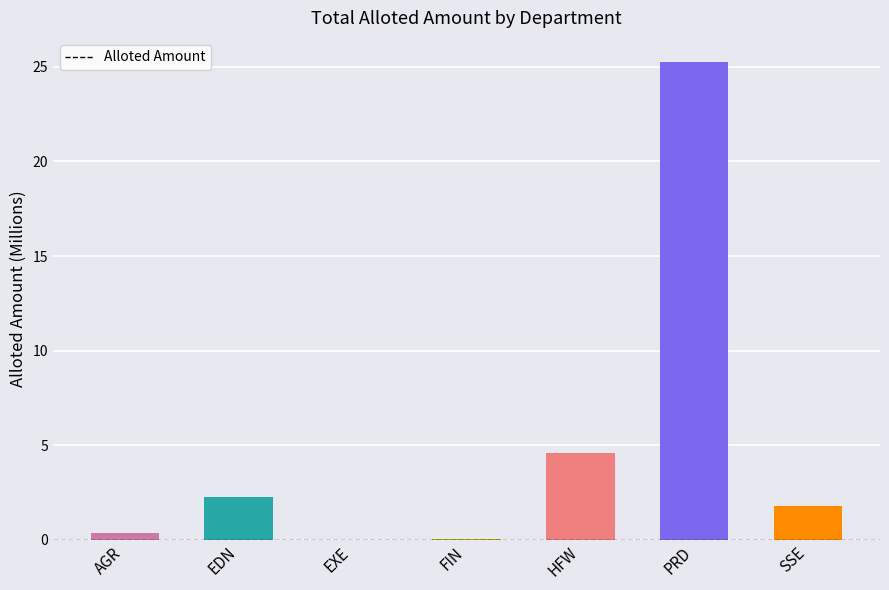

Where does the data first go above 1?

EDN